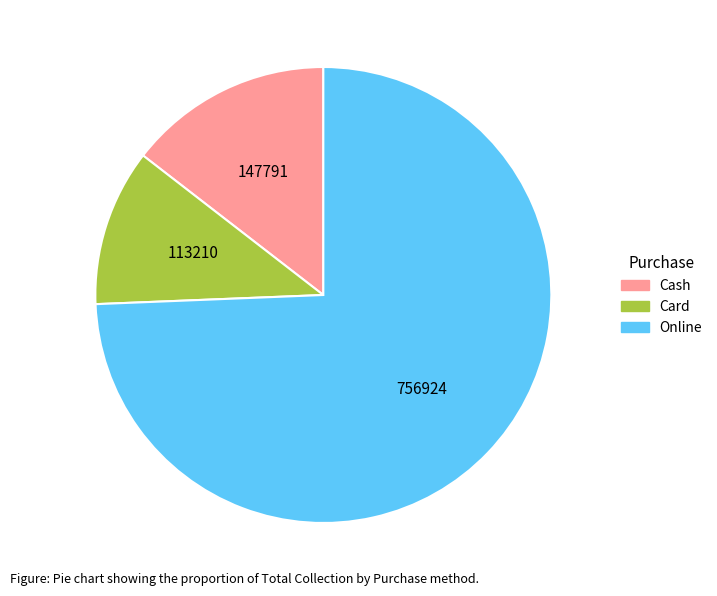

Which slice represents more than half of the pie?

Online